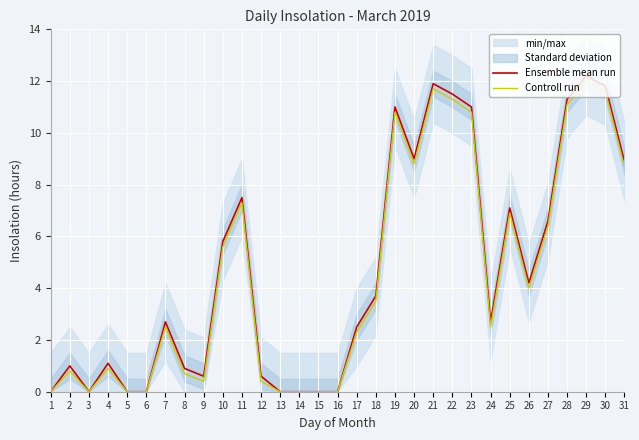

At which label does Controll run reach its peak?

29